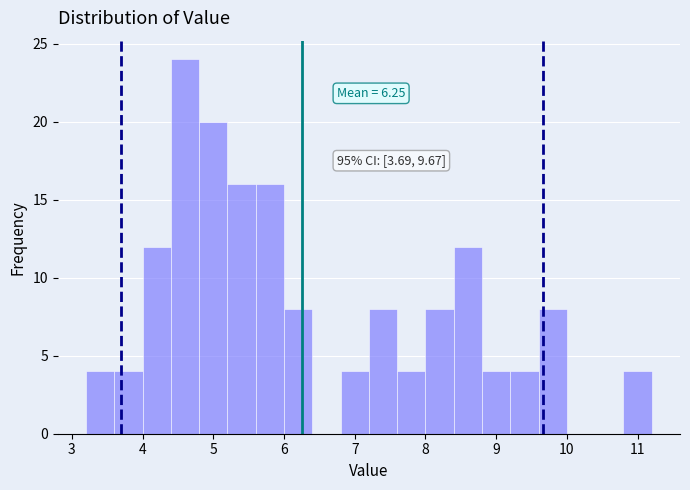

Over which range of the x-axis is the bar tallest?

4.4 to 4.8